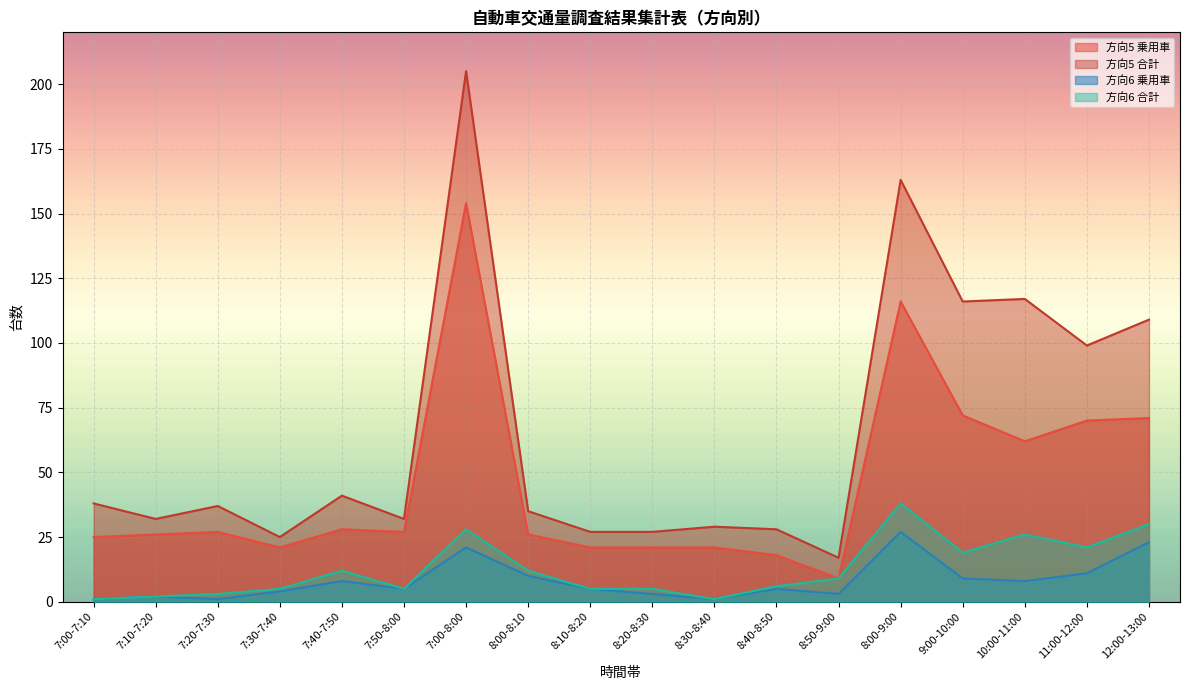

Reading right to left, transcribe all the data shown in this chart.

方向5 乗用車: 12:00-13:00=71	11:00-12:00=70	10:00-11:00=62	9:00-10:00=72	8:00-9:00=116	8:50-9:00=9	8:40-8:50=18	8:30-8:40=21	8:20-8:30=21	8:10-8:20=21	8:00-8:10=26	7:00-8:00=154	7:50-8:00=27	7:40-7:50=28	7:30-7:40=21	7:20-7:30=27	7:10-7:20=26	7:00-7:10=25
方向5 合計: 12:00-13:00=109	11:00-12:00=99	10:00-11:00=117	9:00-10:00=116	8:00-9:00=163	8:50-9:00=17	8:40-8:50=28	8:30-8:40=29	8:20-8:30=27	8:10-8:20=27	8:00-8:10=35	7:00-8:00=205	7:50-8:00=32	7:40-7:50=41	7:30-7:40=25	7:20-7:30=37	7:10-7:20=32	7:00-7:10=38
方向6 乗用車: 12:00-13:00=23	11:00-12:00=11	10:00-11:00=8	9:00-10:00=9	8:00-9:00=27	8:50-9:00=3	8:40-8:50=5	8:30-8:40=1	8:20-8:30=3	8:10-8:20=5	8:00-8:10=10	7:00-8:00=21	7:50-8:00=5	7:40-7:50=8	7:30-7:40=4	7:20-7:30=1	7:10-7:20=2	7:00-7:10=1
方向6 合計: 12:00-13:00=30	11:00-12:00=21	10:00-11:00=26	9:00-10:00=19	8:00-9:00=38	8:50-9:00=9	8:40-8:50=6	8:30-8:40=1	8:20-8:30=5	8:10-8:20=5	8:00-8:10=12	7:00-8:00=28	7:50-8:00=5	7:40-7:50=12	7:30-7:40=5	7:20-7:30=3	7:10-7:20=2	7:00-7:10=1